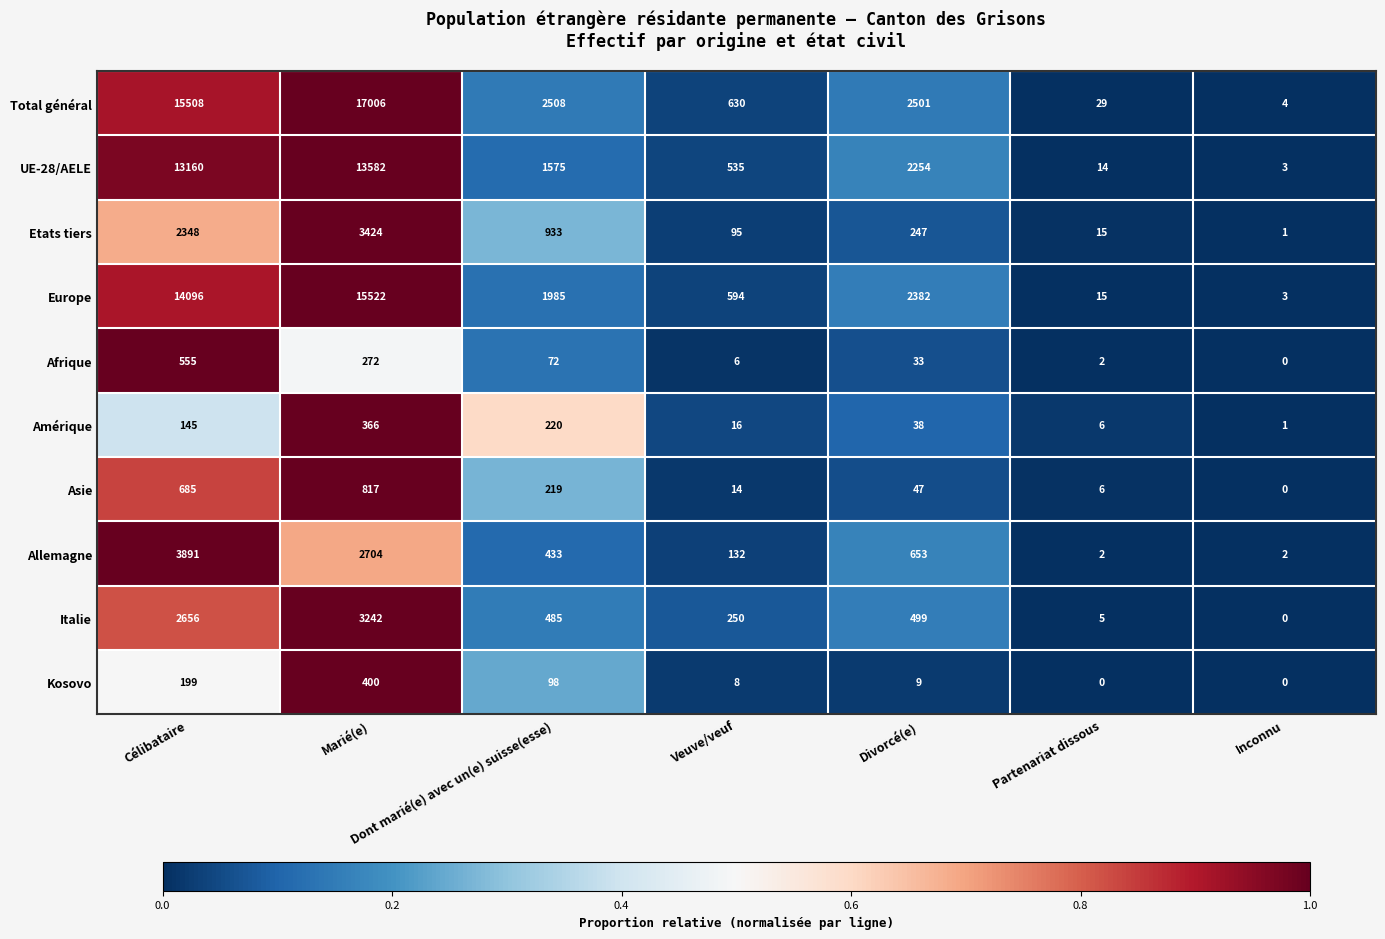

What is the difference between the Allemagne values at Divorcé(e) and Partenariat dissous?

651